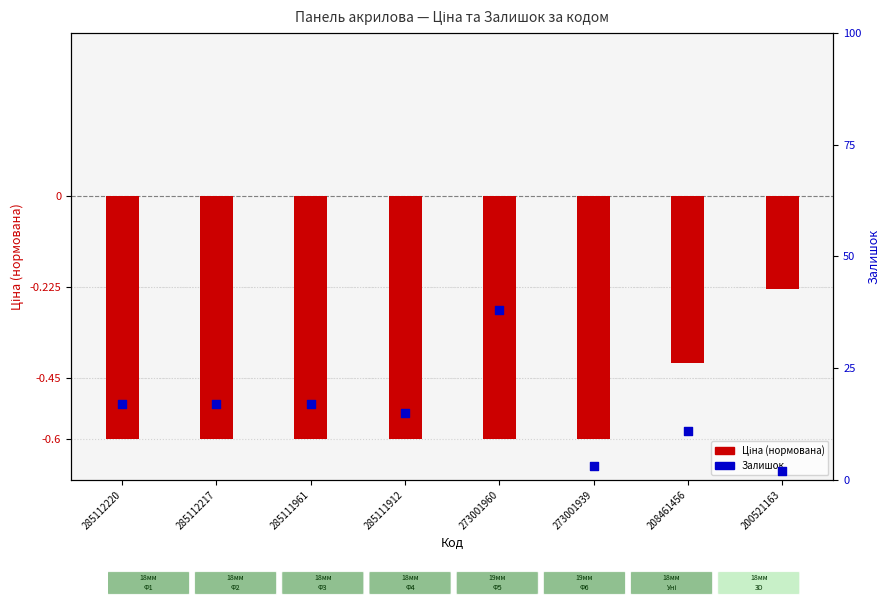

Which series has the largest total across all categories?

Залишок